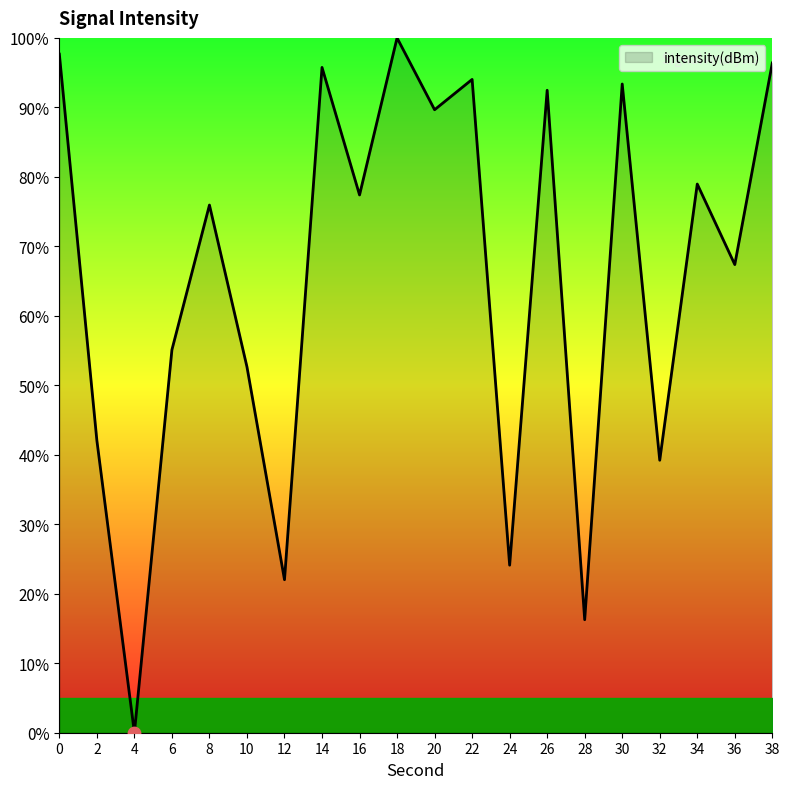

What is the ratio of the value at 14 to the value at 6?

1.7